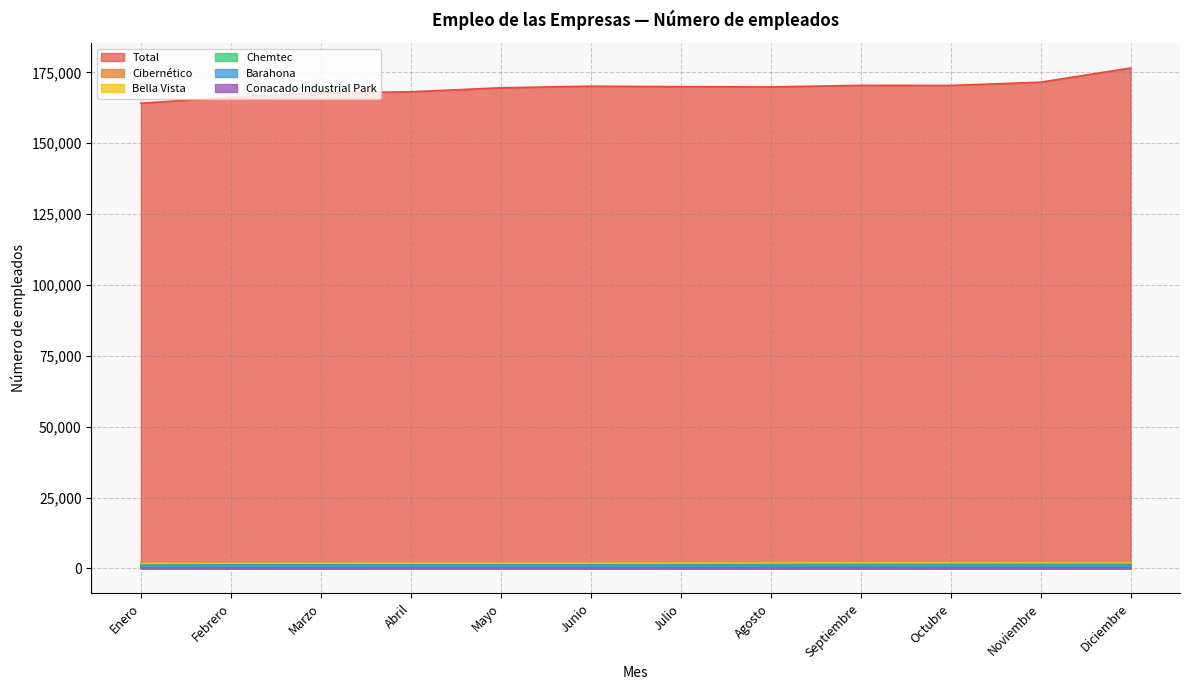

True or false: Chemtec and Total cross at least once.

False